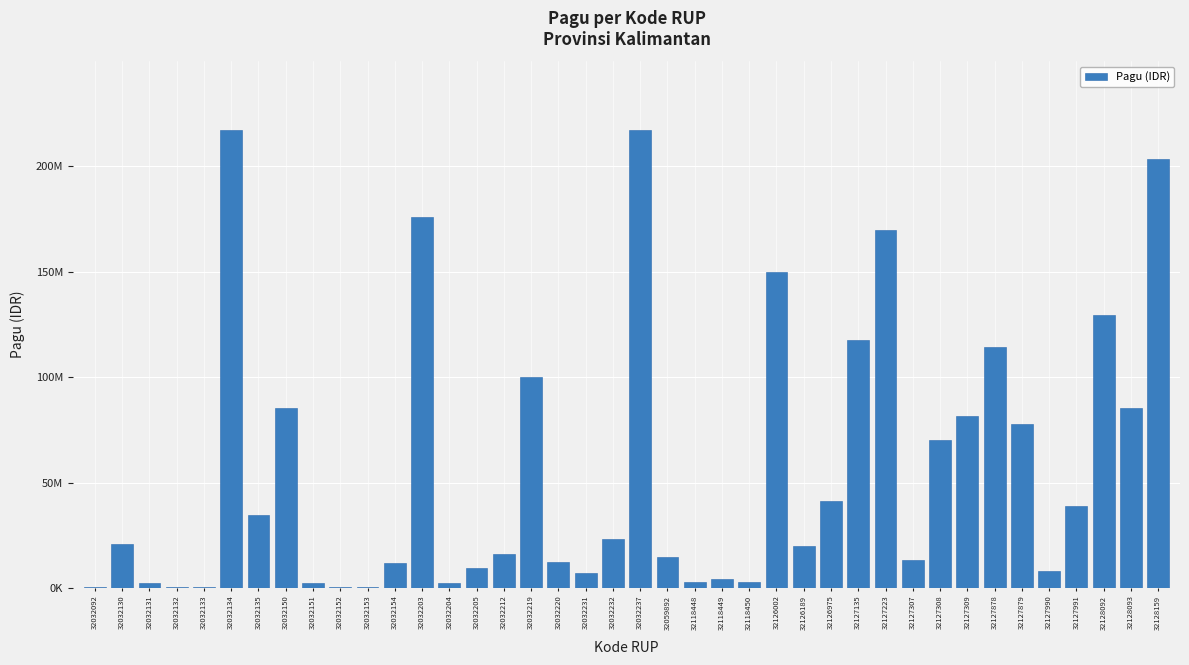

Rank the categories by value from highest to lowest.

32032237, 32032134, 32128159, 32032203, 32127223, 32126002, 32128092, 32127135, 32127878, 32032219, 32032150, 32128093, 32127309, 32127879, 32127308, 32126975, 32127991, 32032135, 32032232, 32032130, 32126189, 32032212, 32059892, 32127307, 32032220, 32032154, 32032205, 32127990, 32032231, 32118449, 32118448, 32118450, 32032131, 32032151, 32032204, 32032092, 32032132, 32032133, 32032152, 32032153